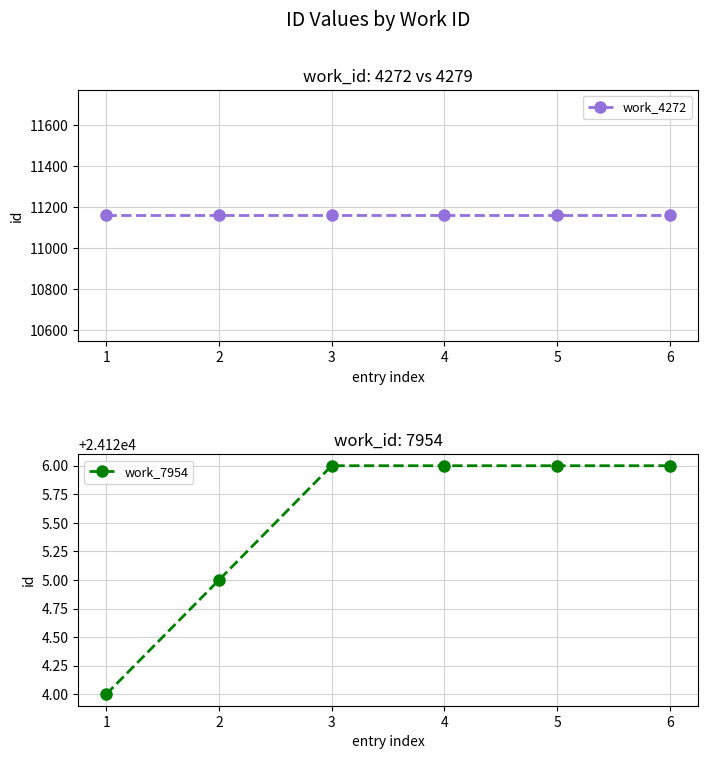

Is this an area chart (filled region under the line)?

No